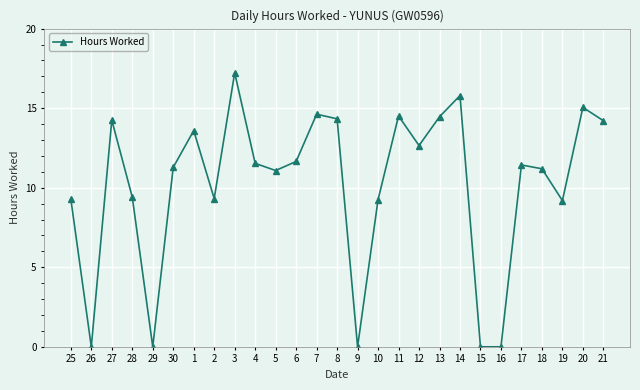

Is this an area chart (filled region under the line)?

No